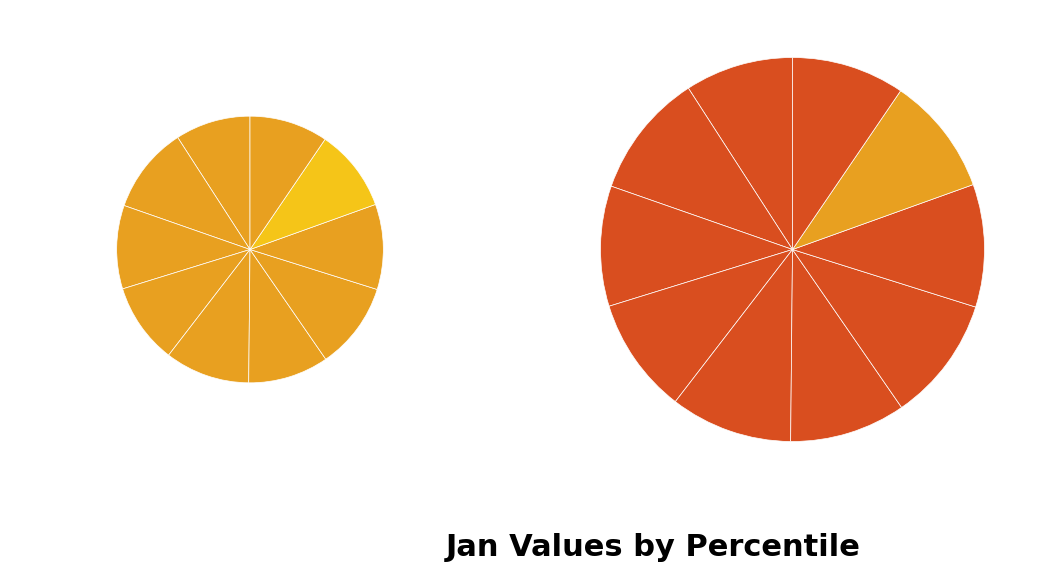

The pct65 slice represents 25% of the pie. True or false?

False